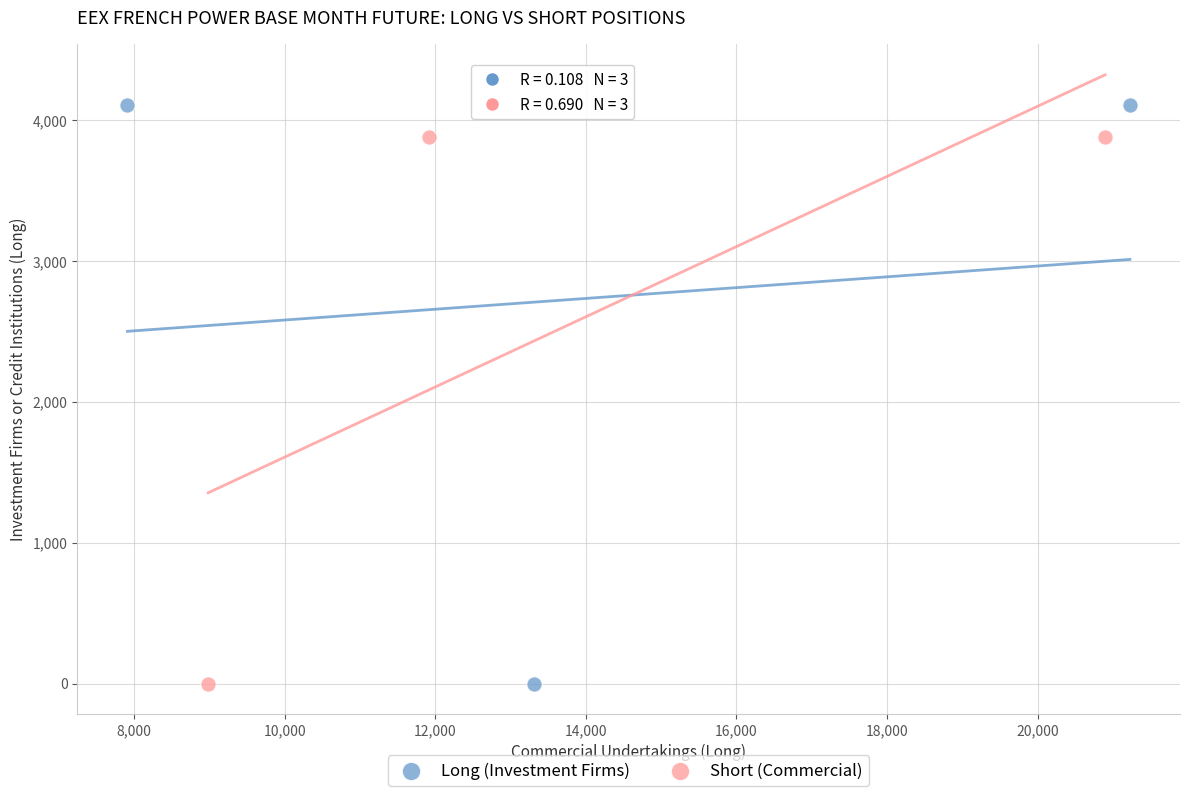

Which series has the widest spread of Y values?

Long (Investment Firms)